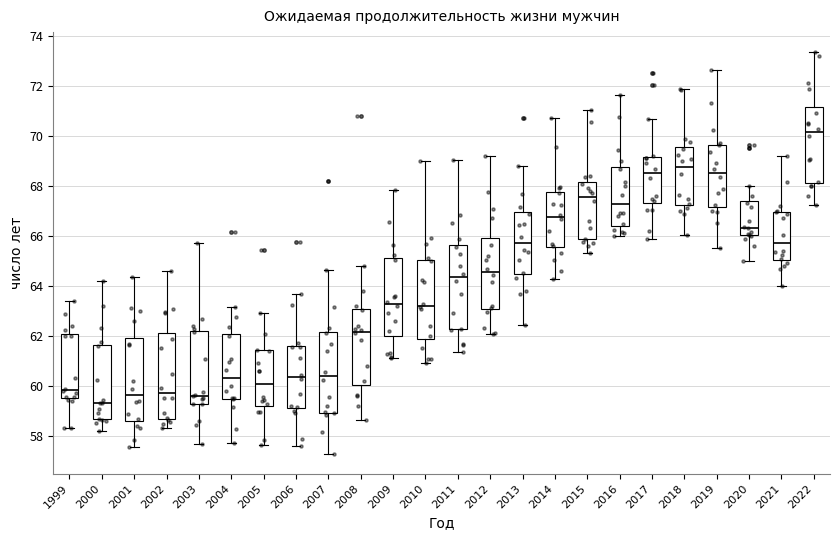

Where does the lower whisker of the box at x = 2013 end on the y-axis? The values are not printed on the chart, so give them approximately, as read against the axis.

62.4